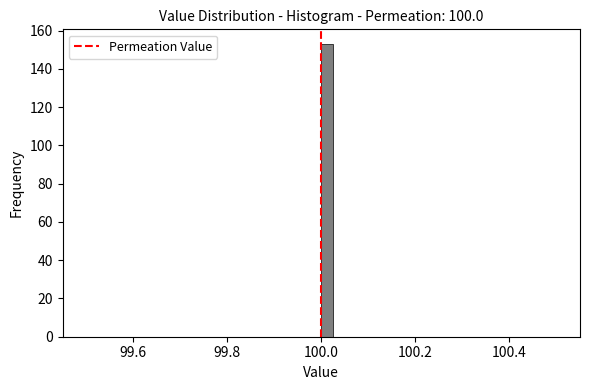

Around what value on the x-axis is the tallest bar? Give the approximate position of its centre, as read against the axis.

100.02